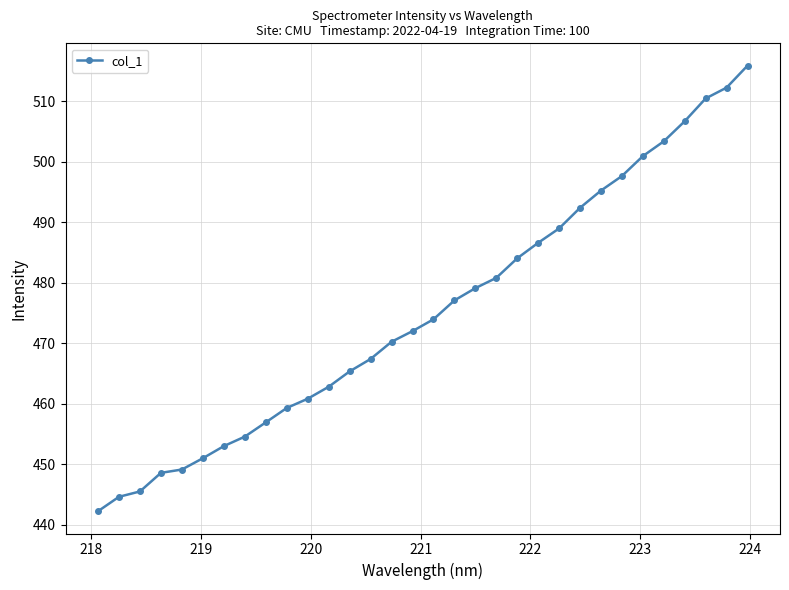

What is the value of the 29th point from the left?

506.7